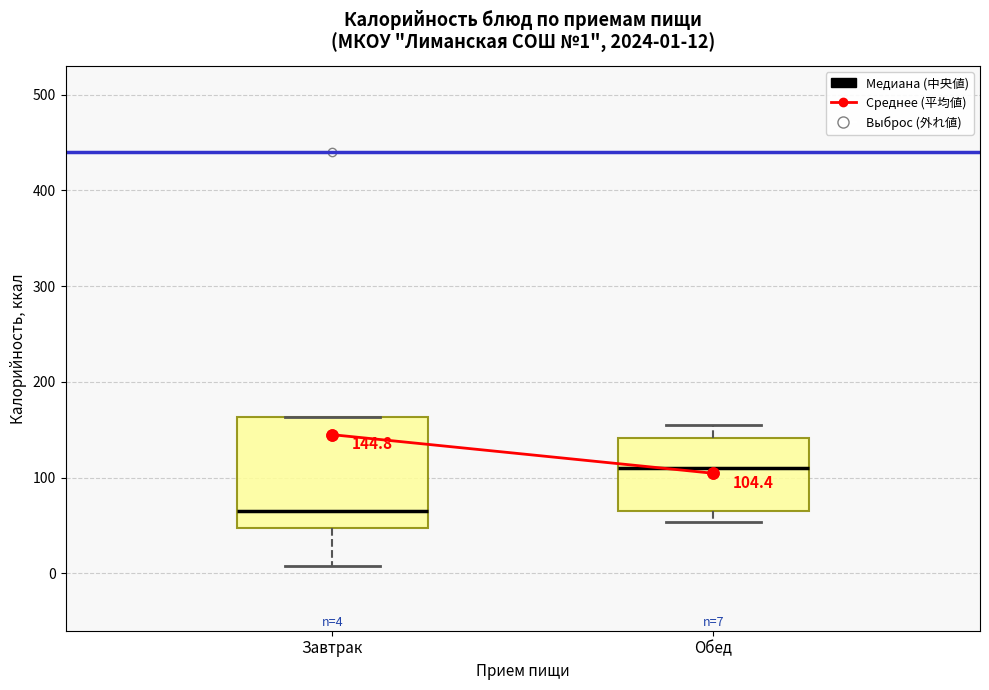

Which box is the tallest, from its lower edge to its upper edge?

Завтрак